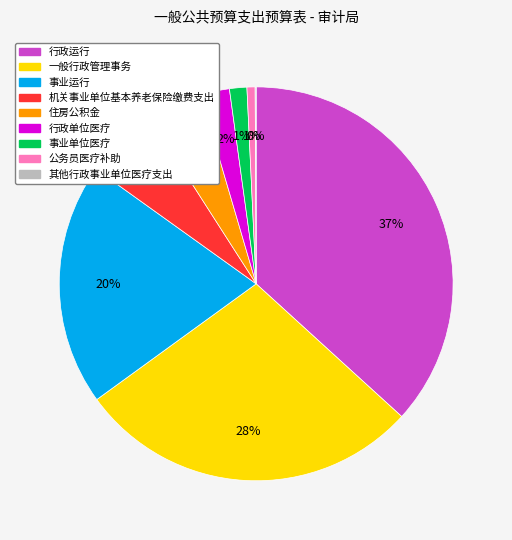

Is there any slice that represents more than half of the pie?

No